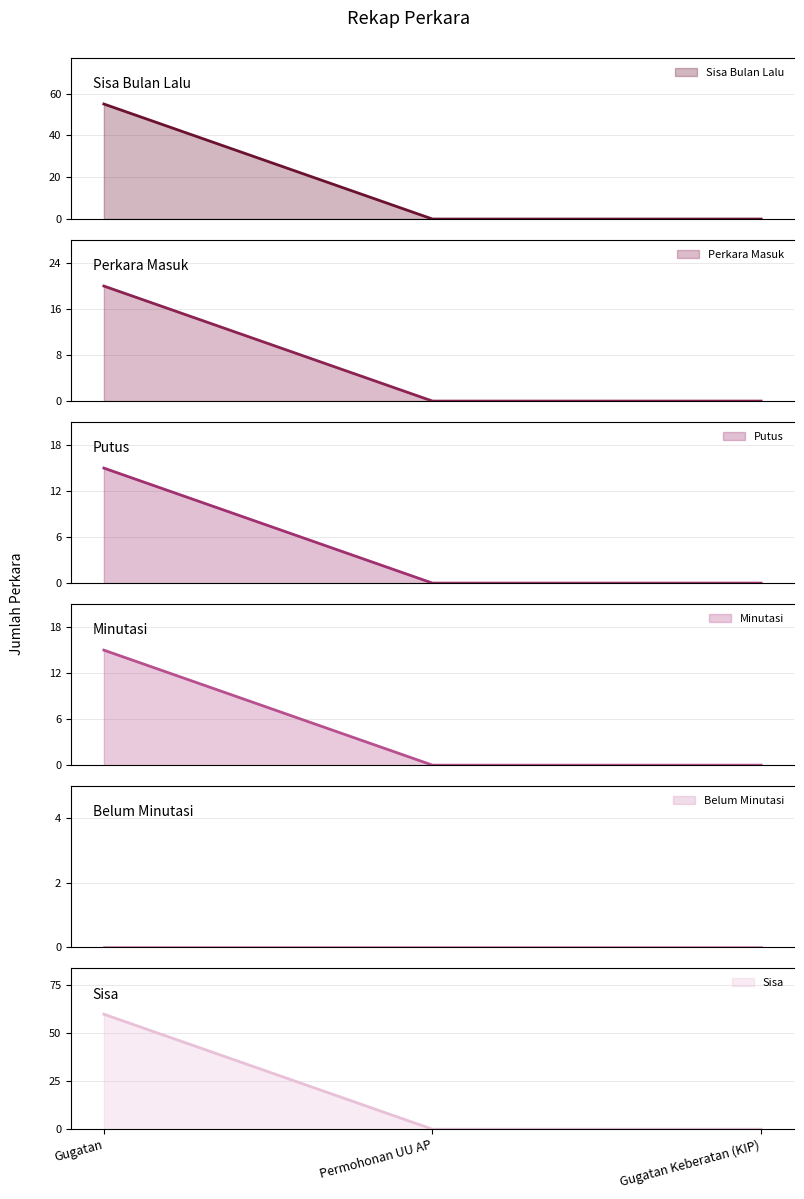

Which series has the widest spread of values?

Sisa